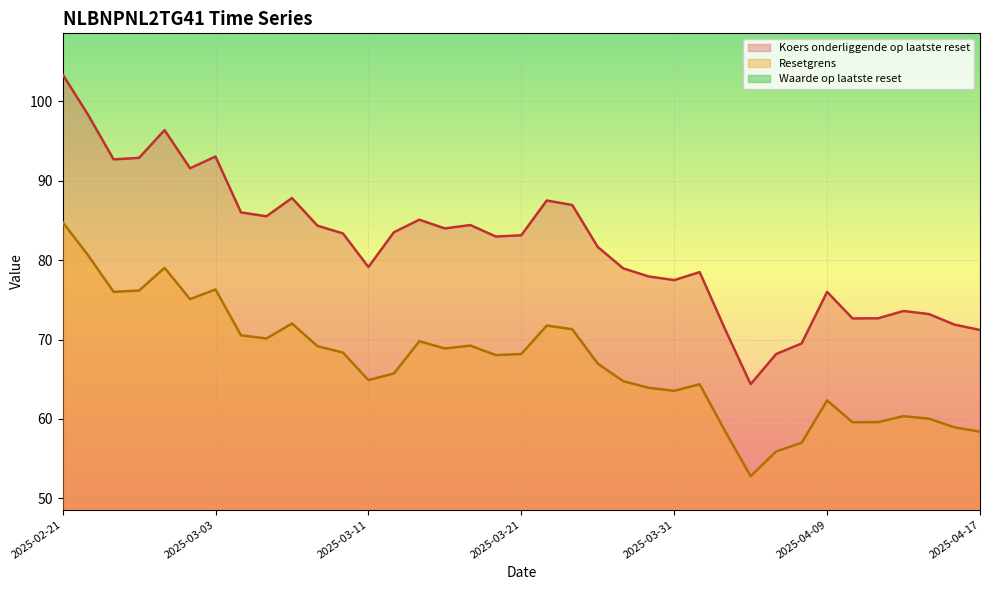

True or false: Koers onderliggende op laatste reset has a value of 23.8 at 2025-04-16.

False